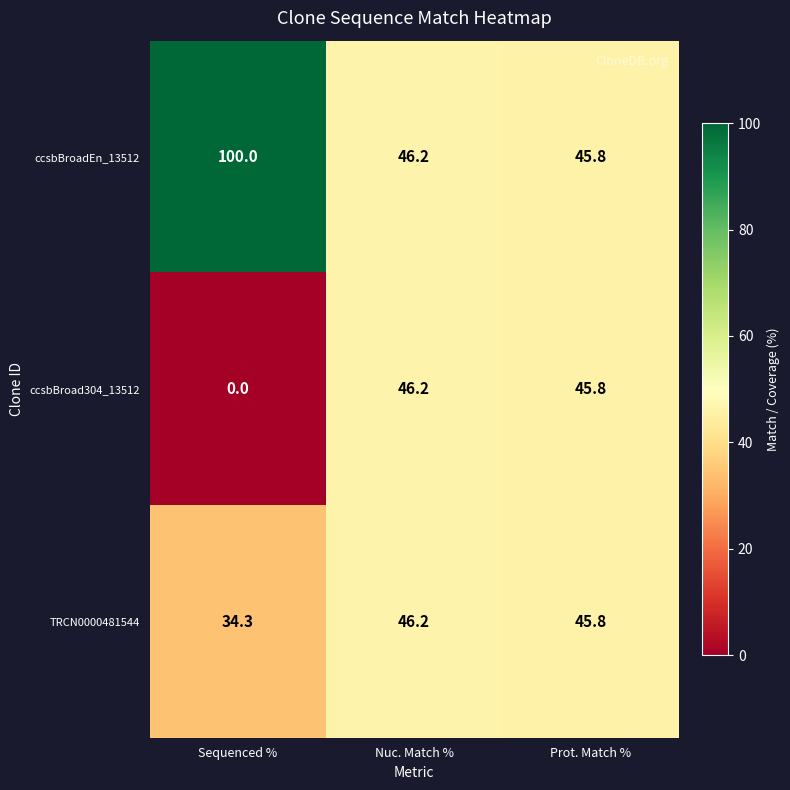

What is the greatest value displayed?

100.0